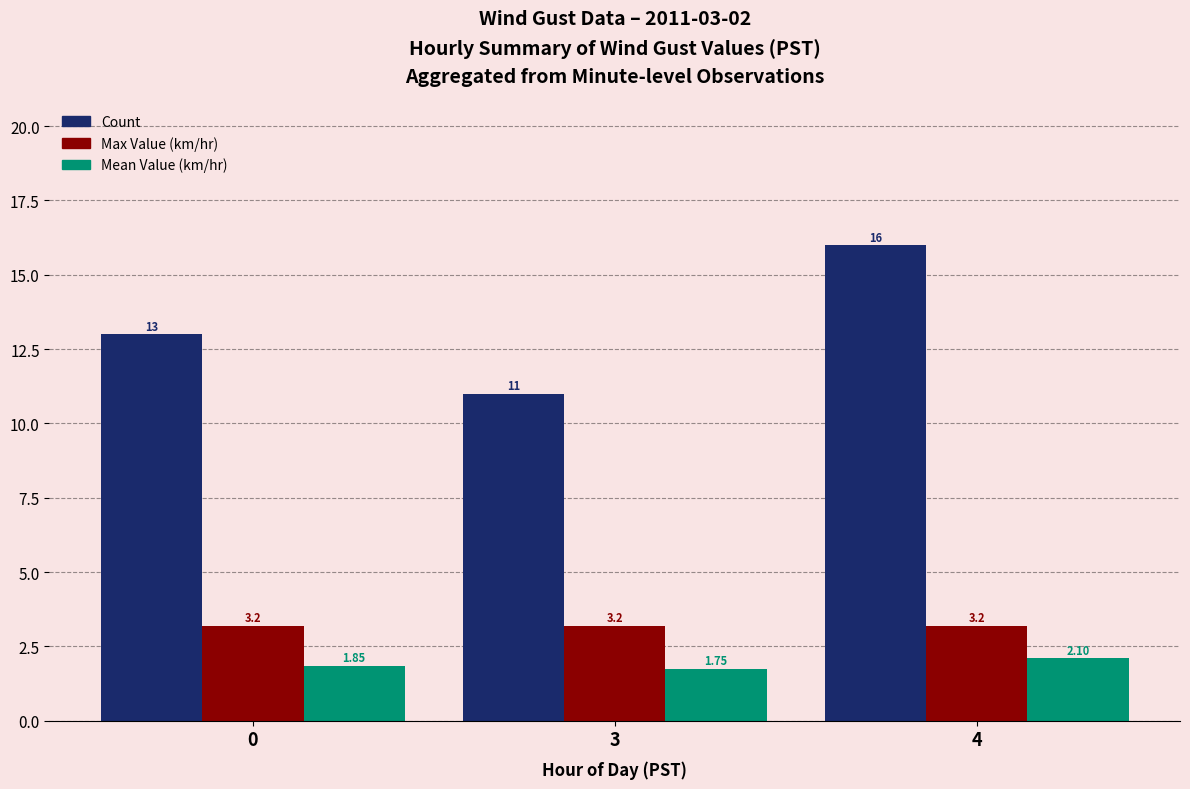

How many data points in Count are less than 13?

1